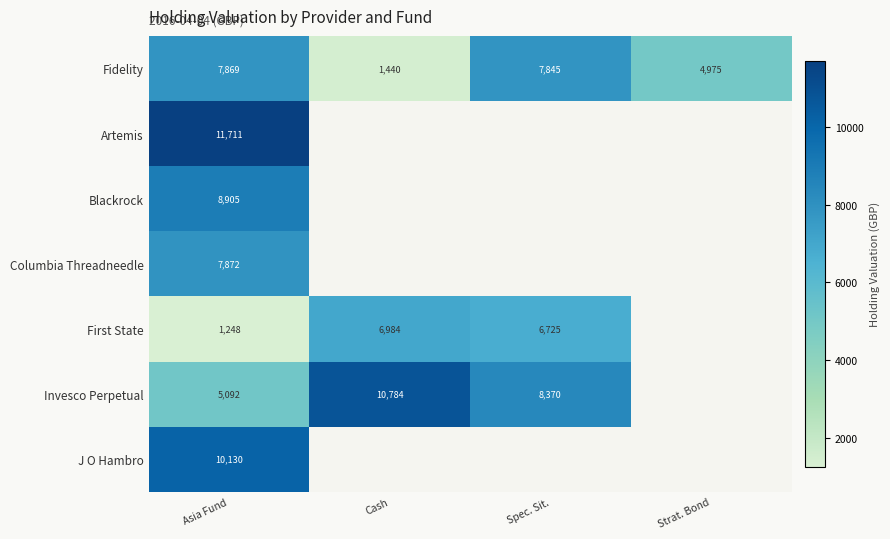

Rank the series at Asia Fund from highest to lowest value.

Artemis, J O Hambro, Blackrock, Columbia Threadneedle, Fidelity, Invesco Perpetual, First State